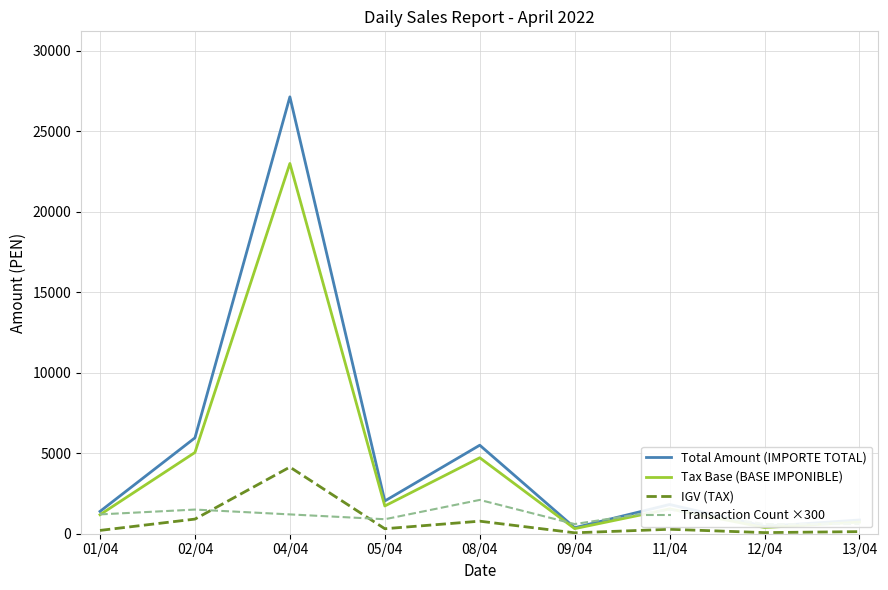

How many lines are shown in the chart?

4